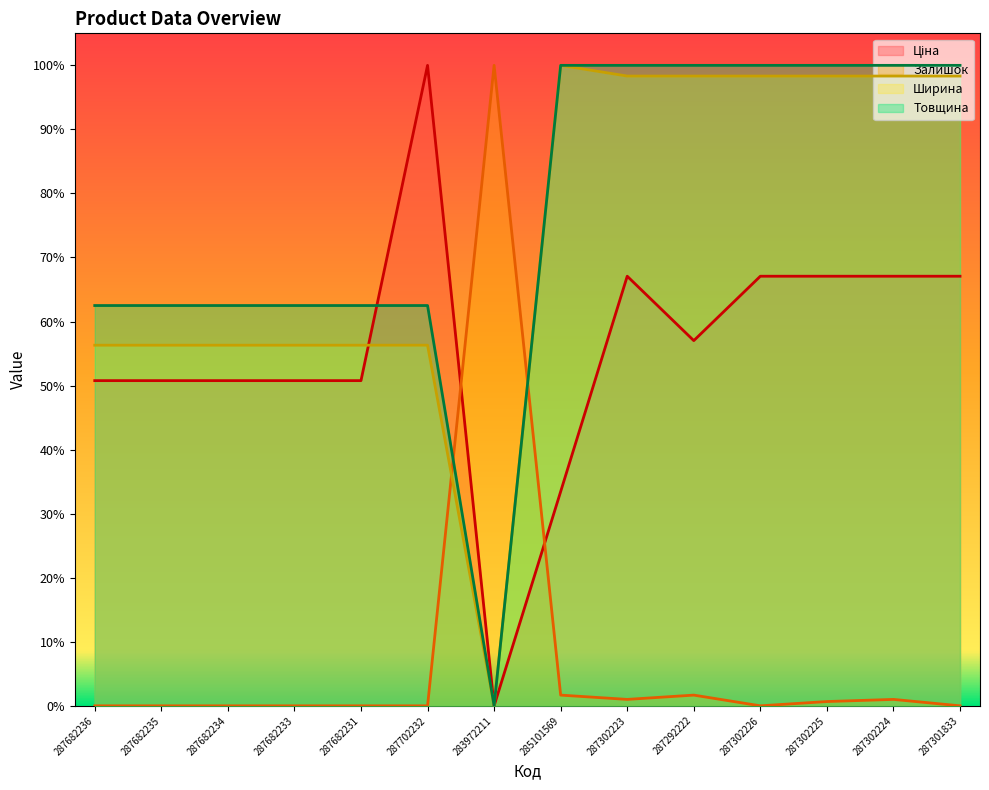

Is it true that Товщина equals 1.0 at 287292222?

True